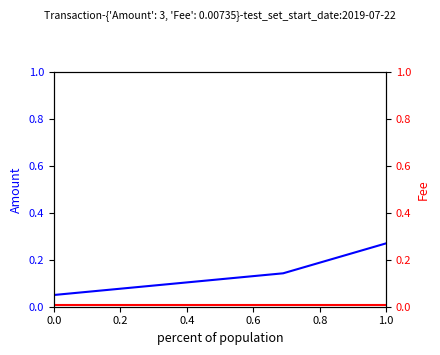

At how many categories does at least one series exceed 0?

3